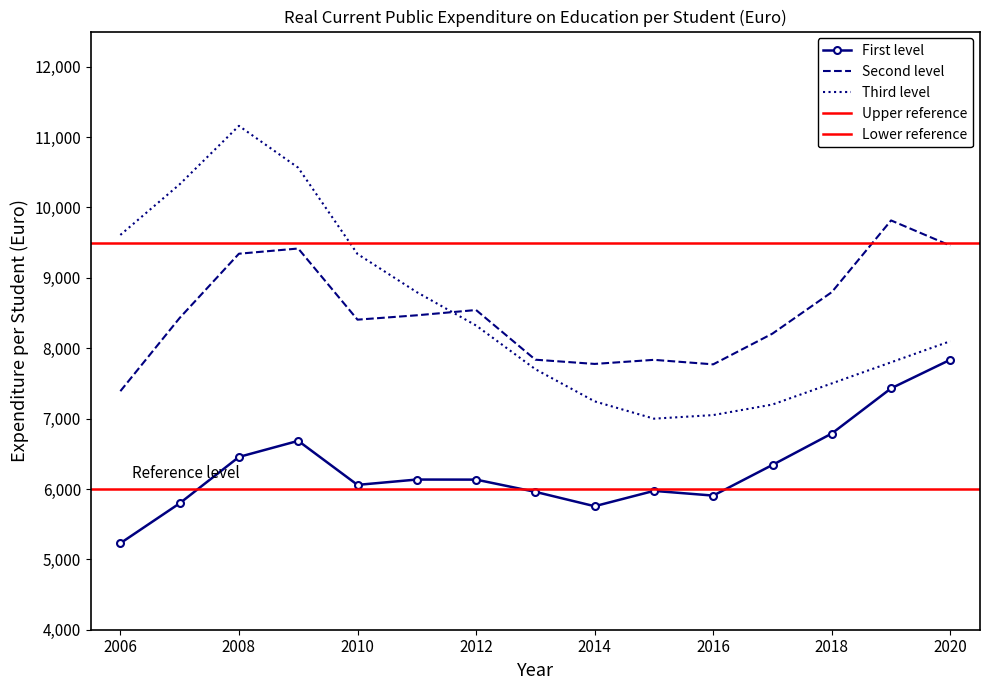

What is the sum of the First level values at 2019 and 2017?

13772